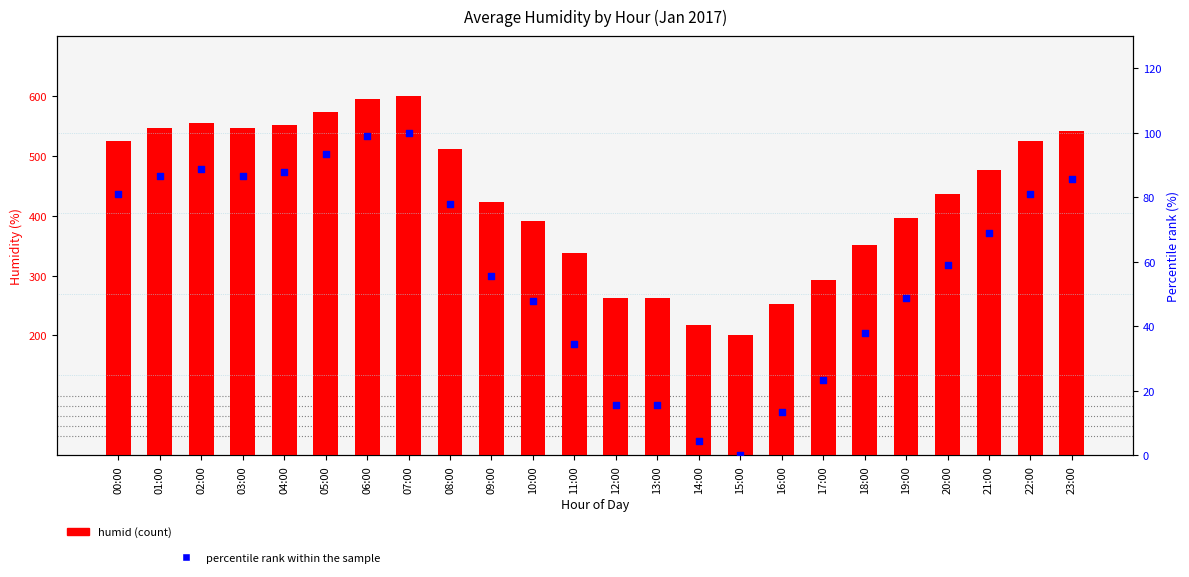

Which series reaches the maximum Y coordinate?

humid